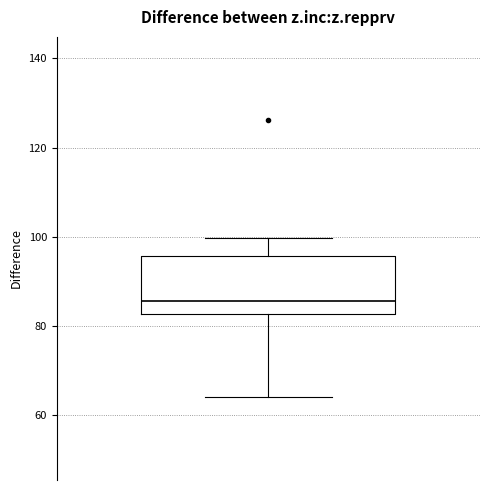

Transcribe this box plot: give where the median line is, the range the box spans, and where the two whiskers end, as read against the y-axis. The values are not printed on the chart, so give them approximately, as read against the axis.

median 86, box 82 to 96, whiskers 64 to 100